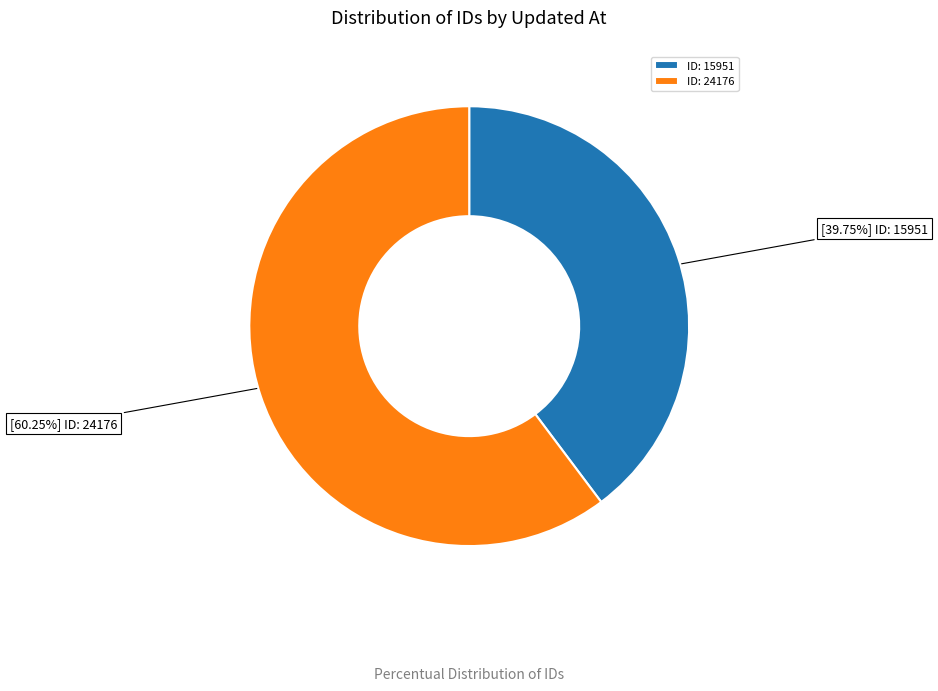

Count the number of slices in the pie.

2